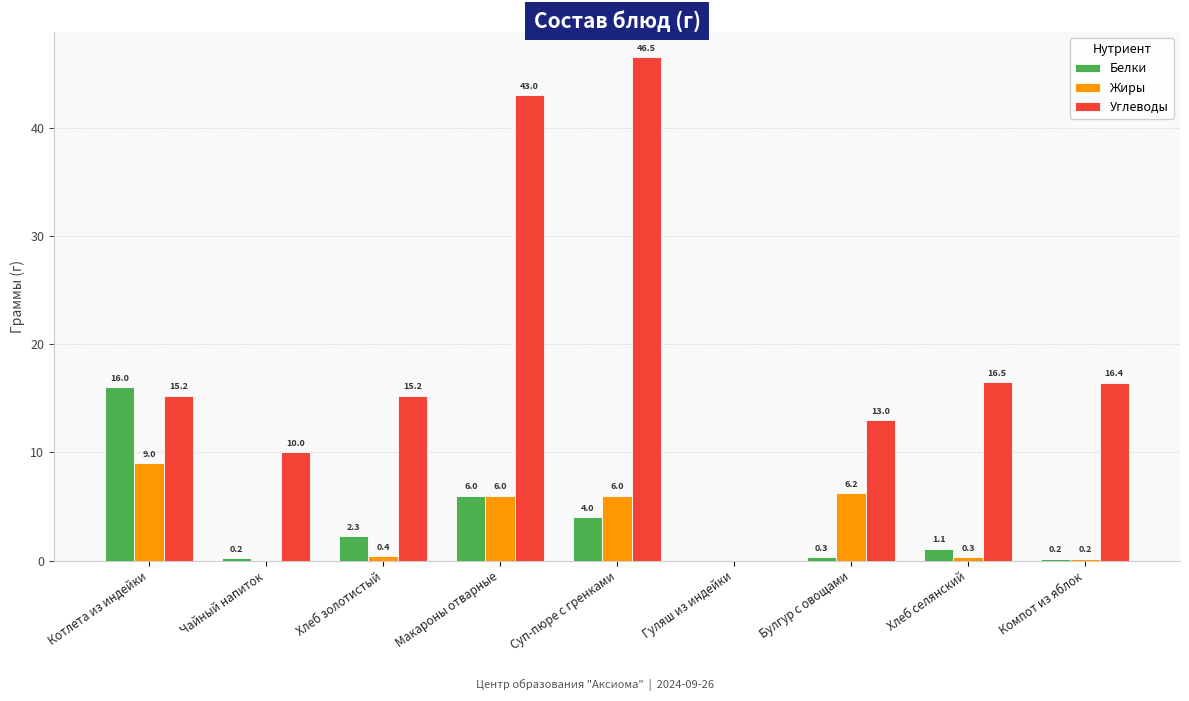

What is the sum of all Белки values?

30.1